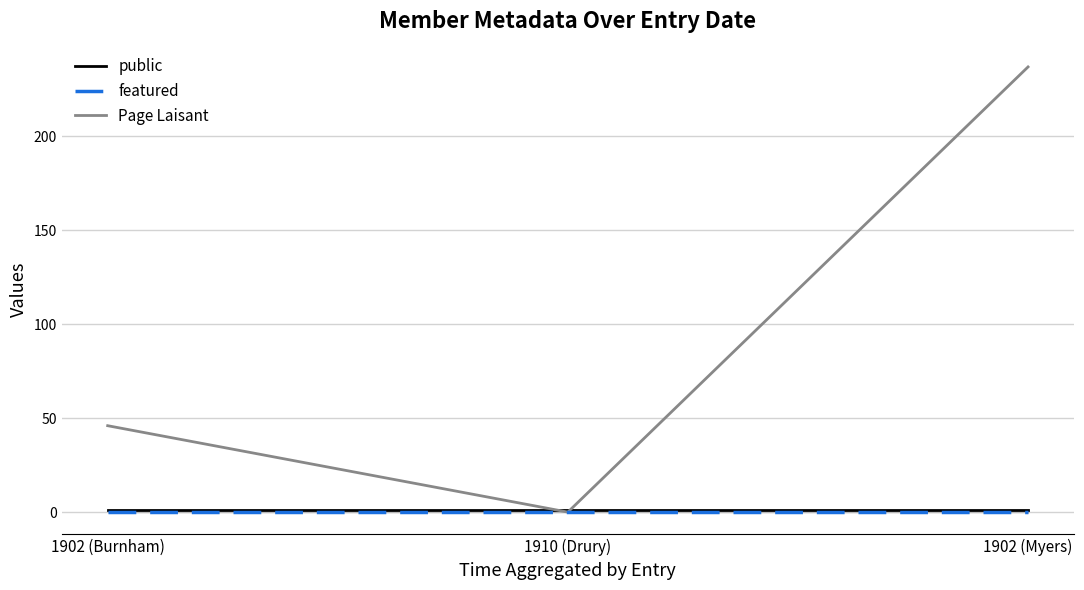

Does the chart have visible grid lines?

Yes